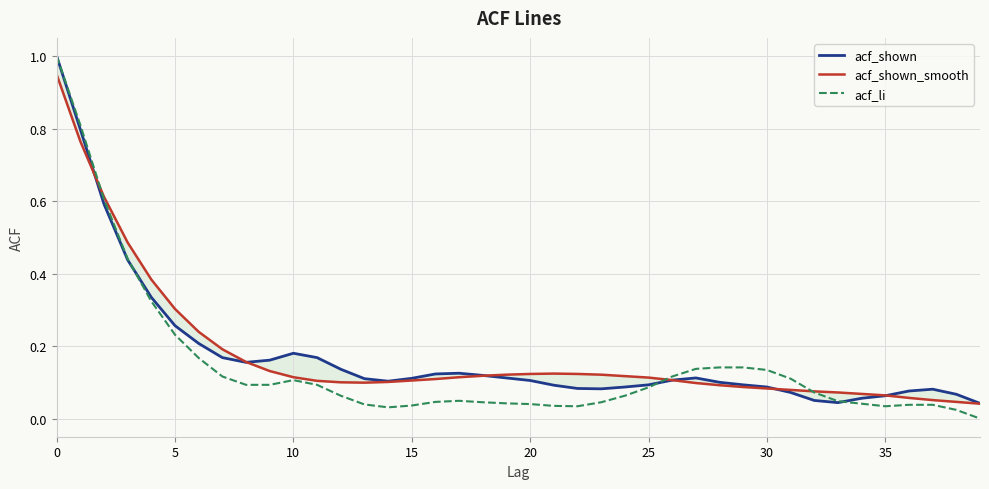

True or false: acf_li and acf_shown_smooth intersect in this chart.

True